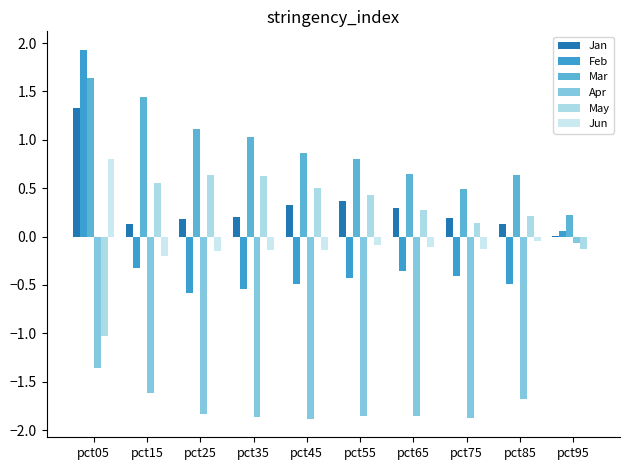

What is the difference between the Feb values at pct55 and pct25?

0.2